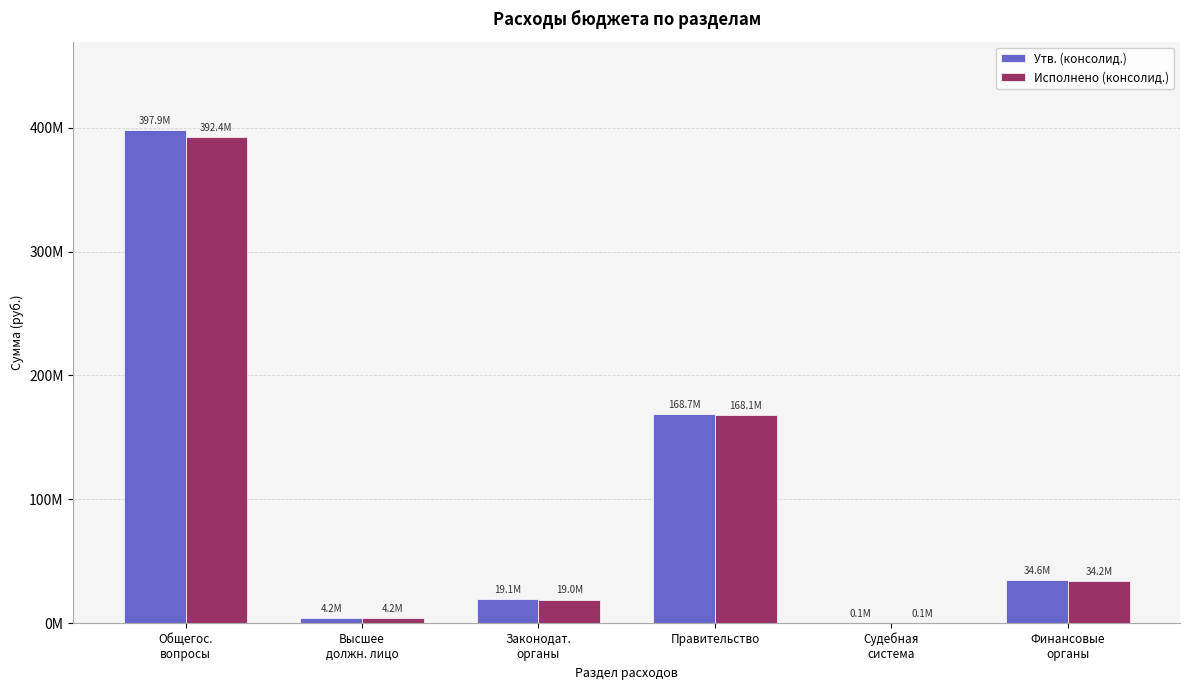

What are all the series names shown in the legend?

Утв. (консолид.), Исполнено (консолид.)